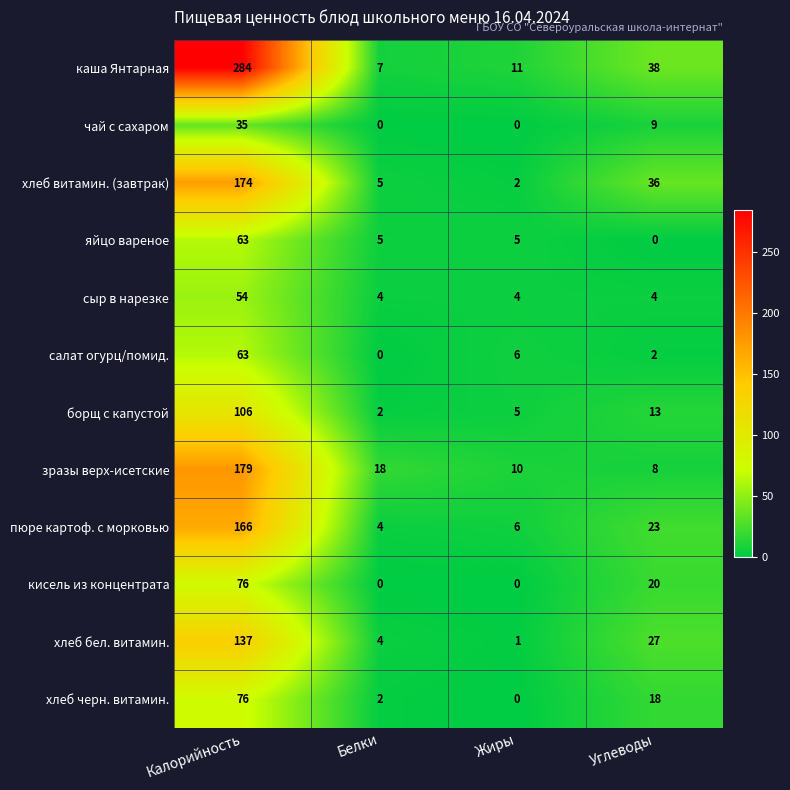

What is the total value across all series at Калорийность?

1413